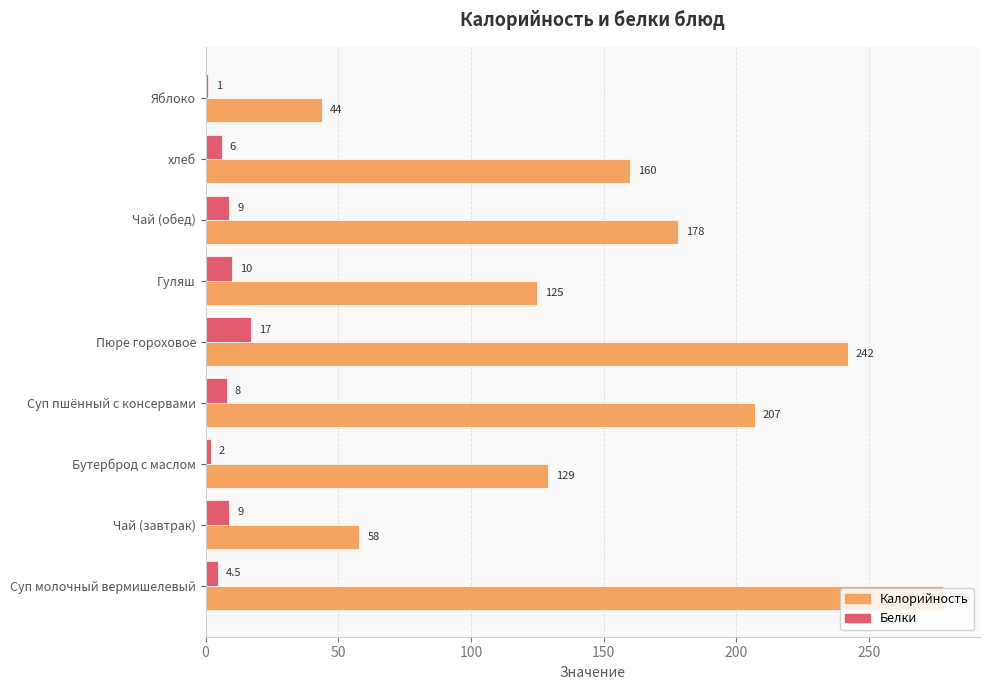

True or false: Калорийность has a value of 278.0 at Суп молочный вермишелевый.

True